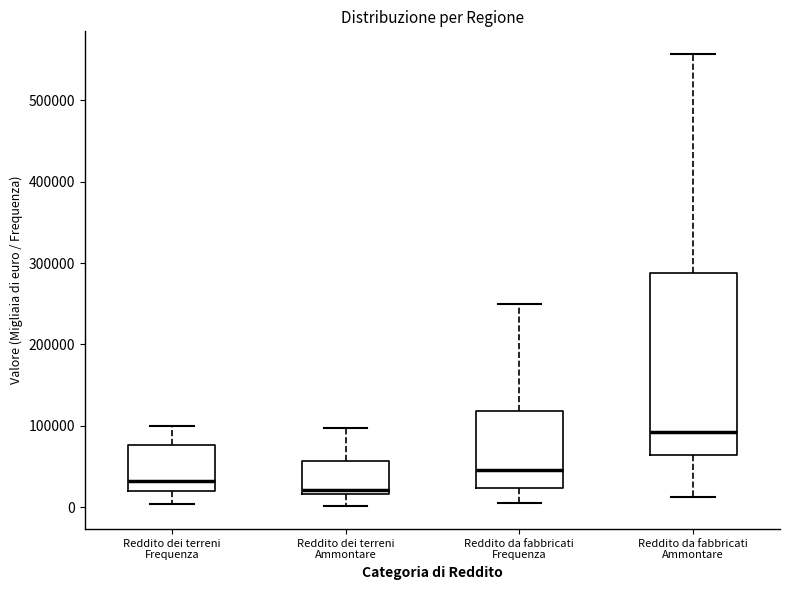

Which box is the tallest, from its lower edge to its upper edge?

Reddito da fabbricati Ammontare